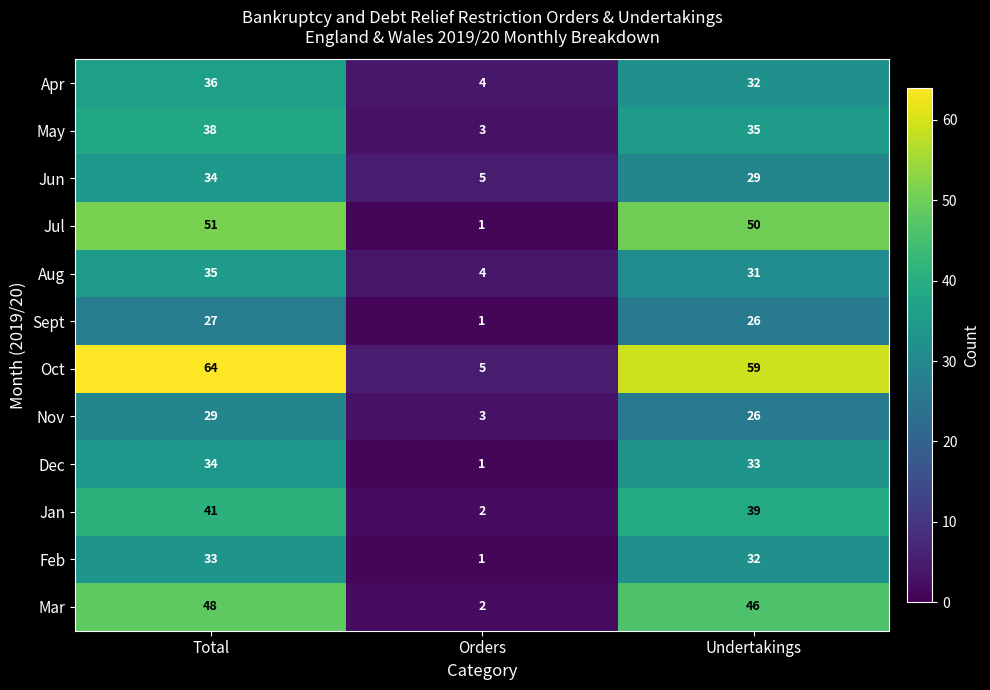

What is the difference between the Jan values at Orders and Total?

39